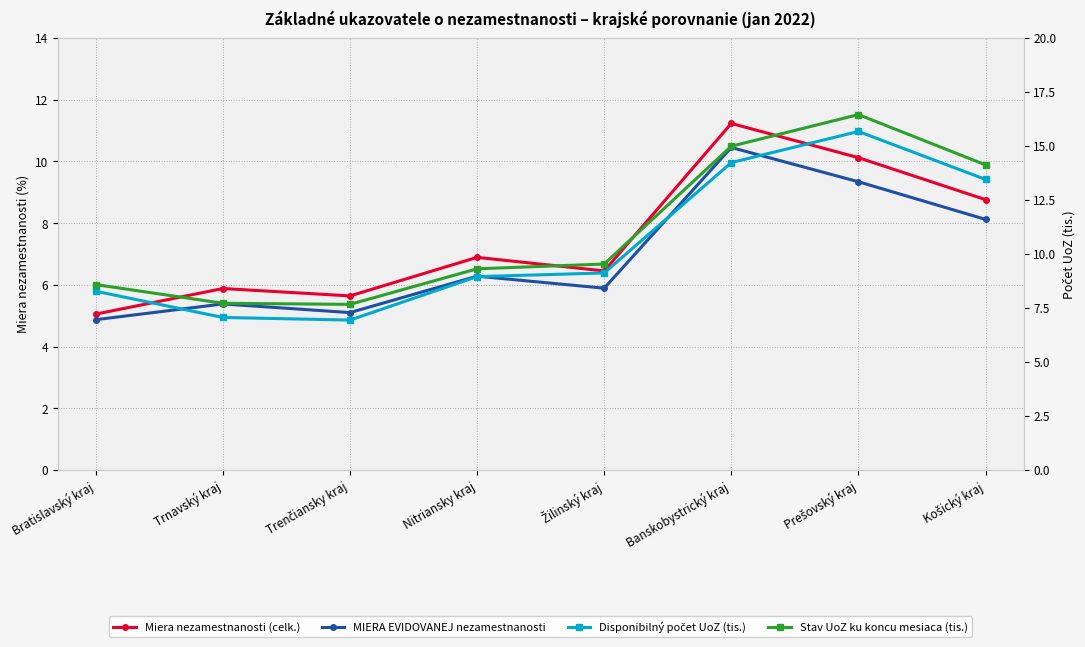

What position from the right is Prešovský kraj?

2